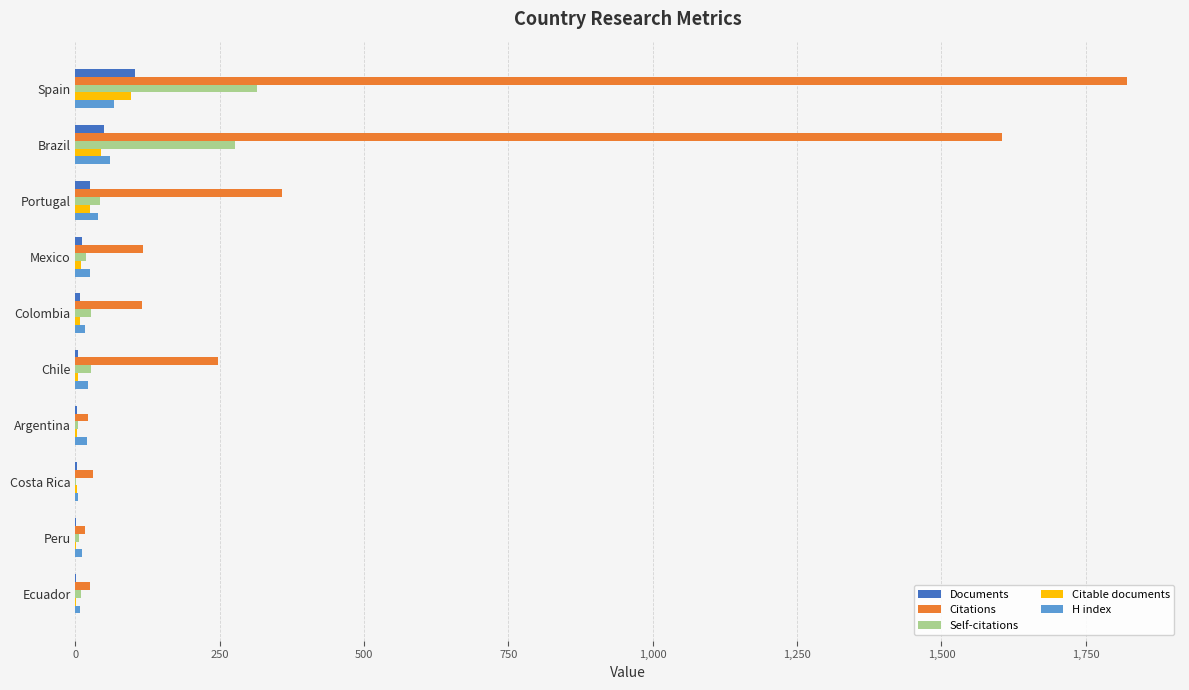

At which label is Citable documents closest to 48?

Brazil